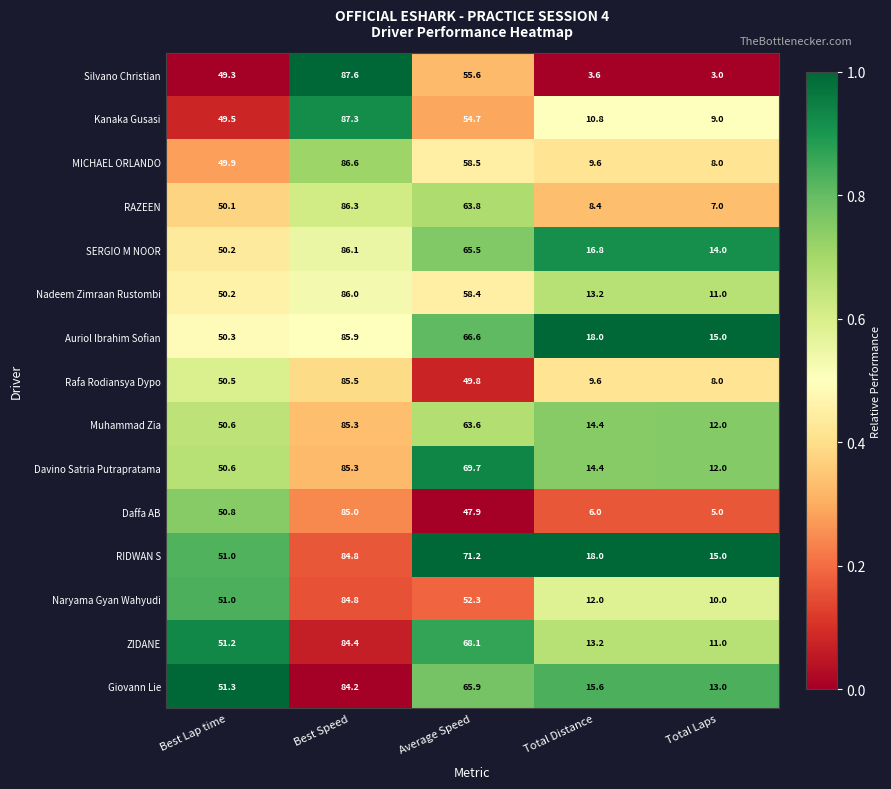

Between Average Speed and Total Laps, which series saw the biggest shift?

Davino Satria Putrapratama